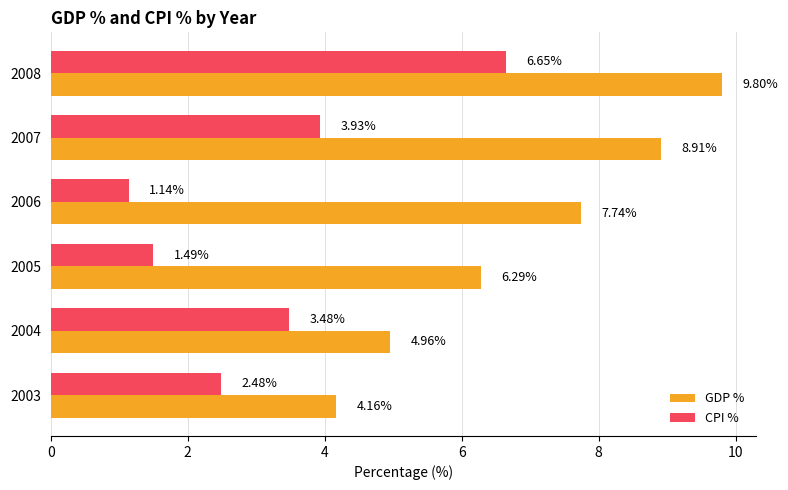

Which series has the widest spread of values?

GDP %